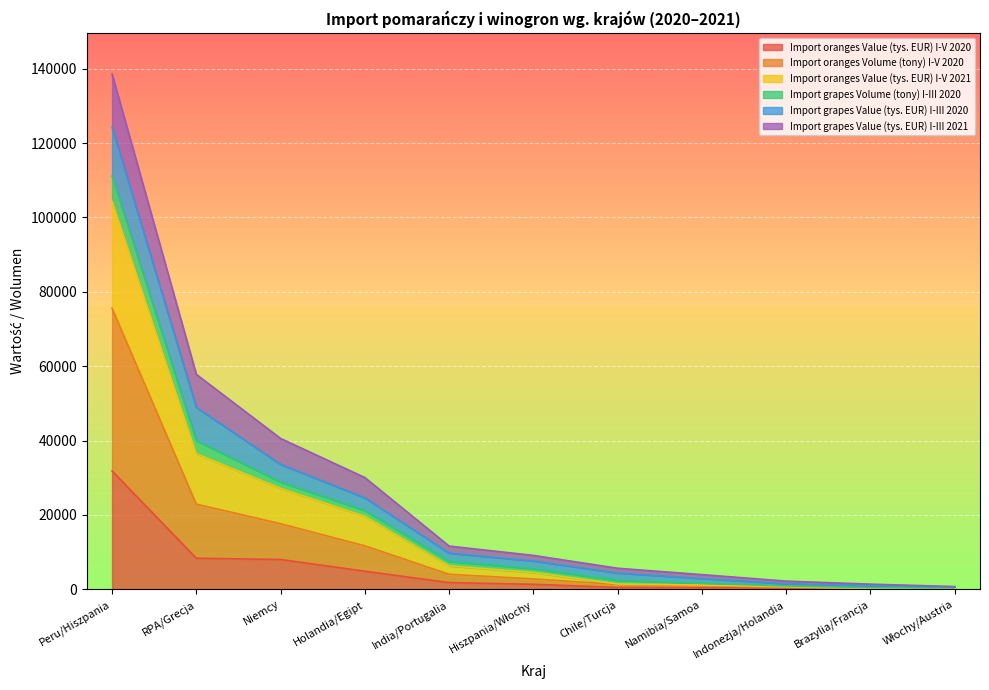

What is the total value across all series at Peru/Hiszpania?

138553.4